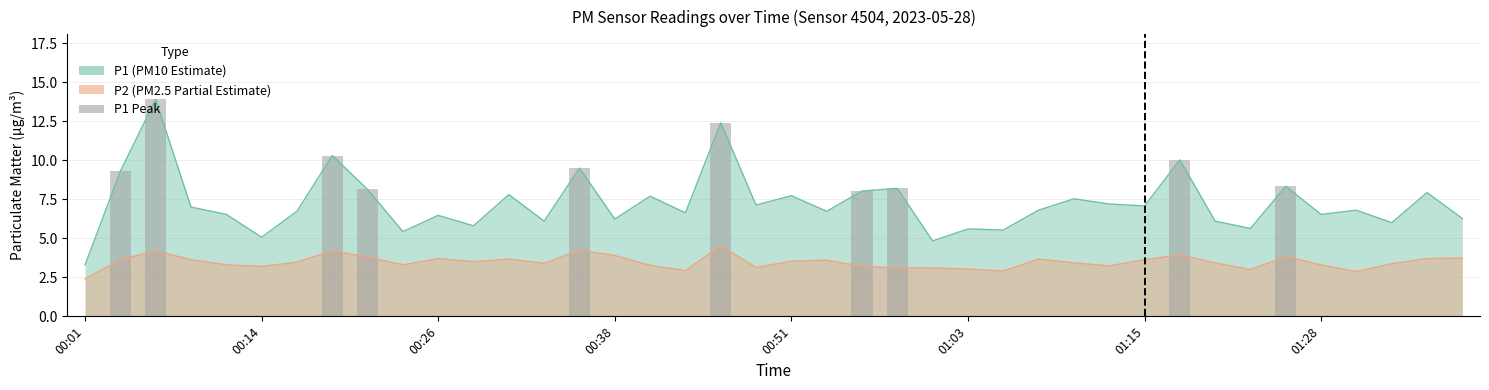

What is the label of the 38th bar from the right?

00:26